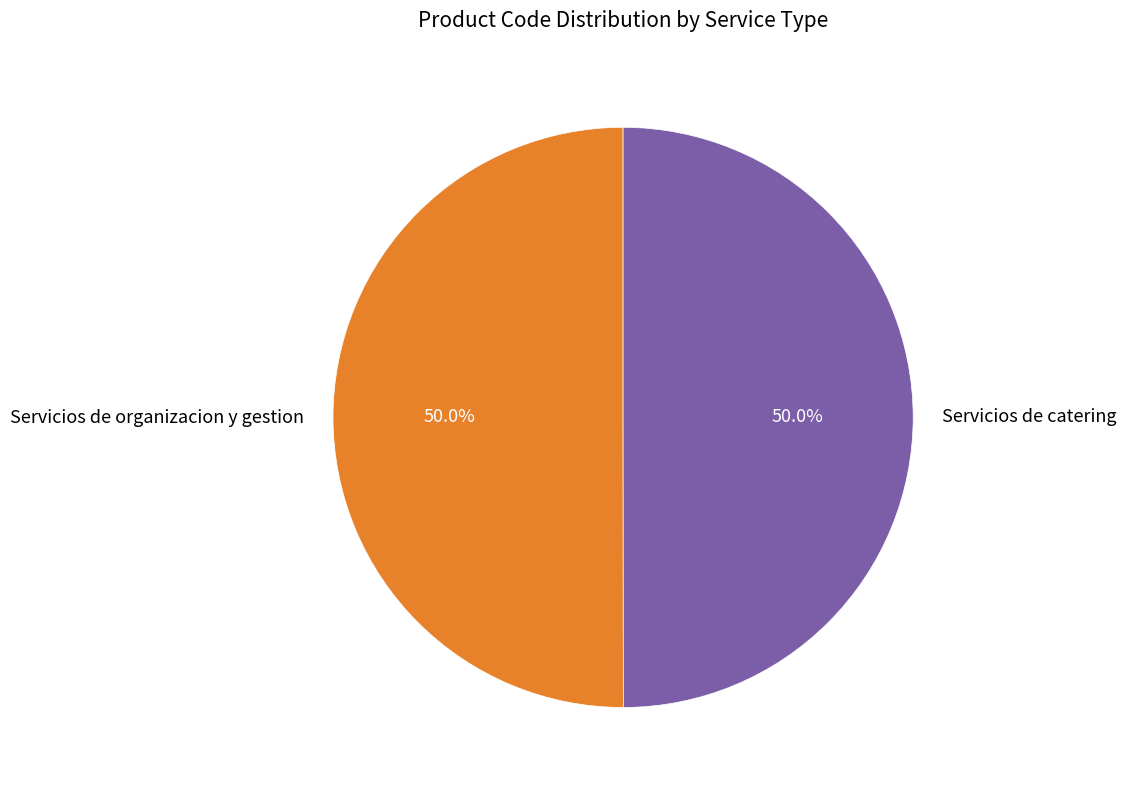

To the nearest percent, what is the average slice percentage?

50%